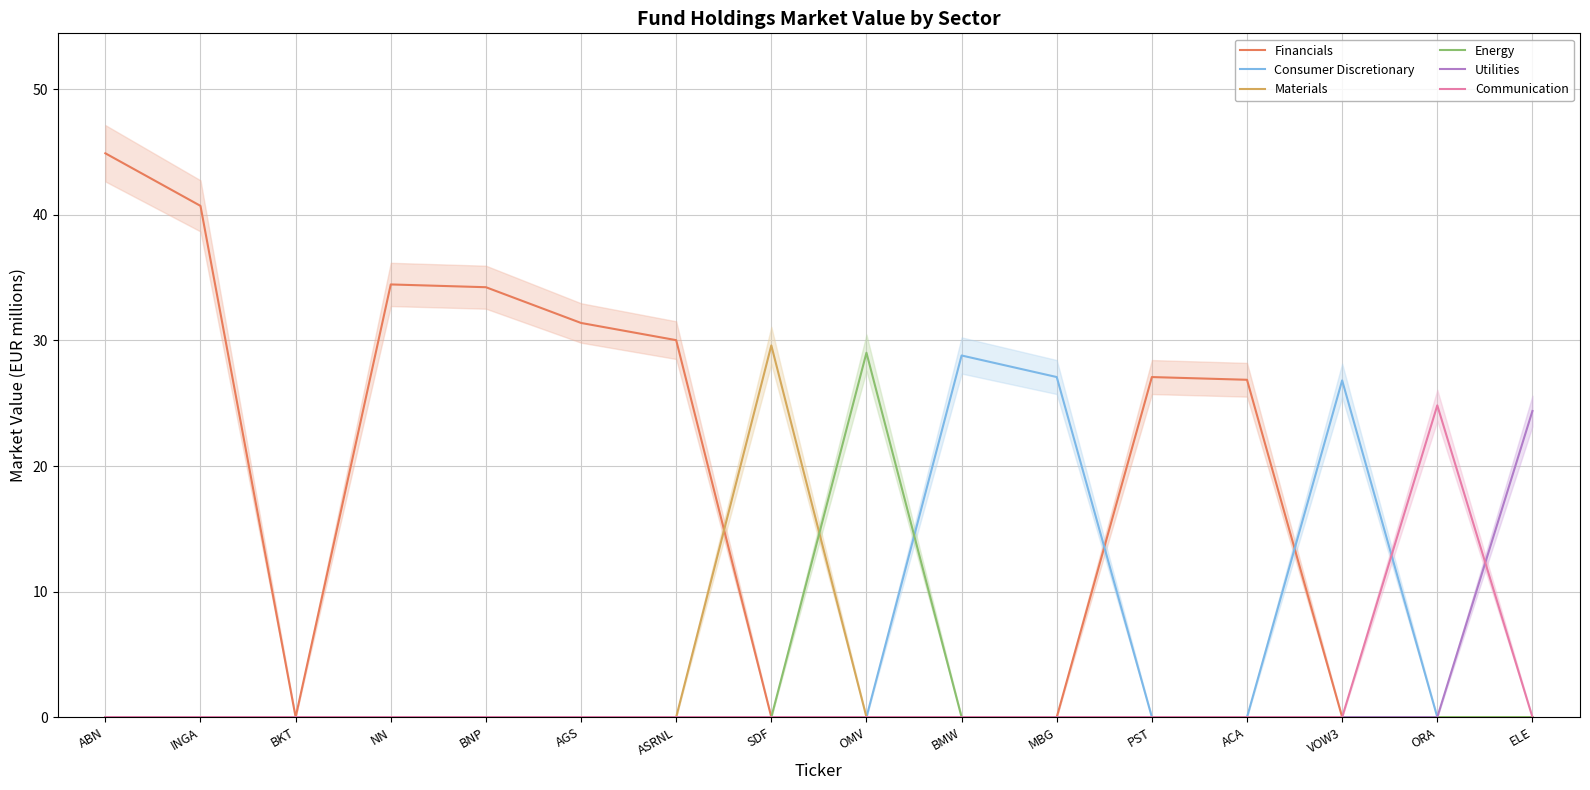

The value of Utilities at ABN is 9.6. True or false?

False